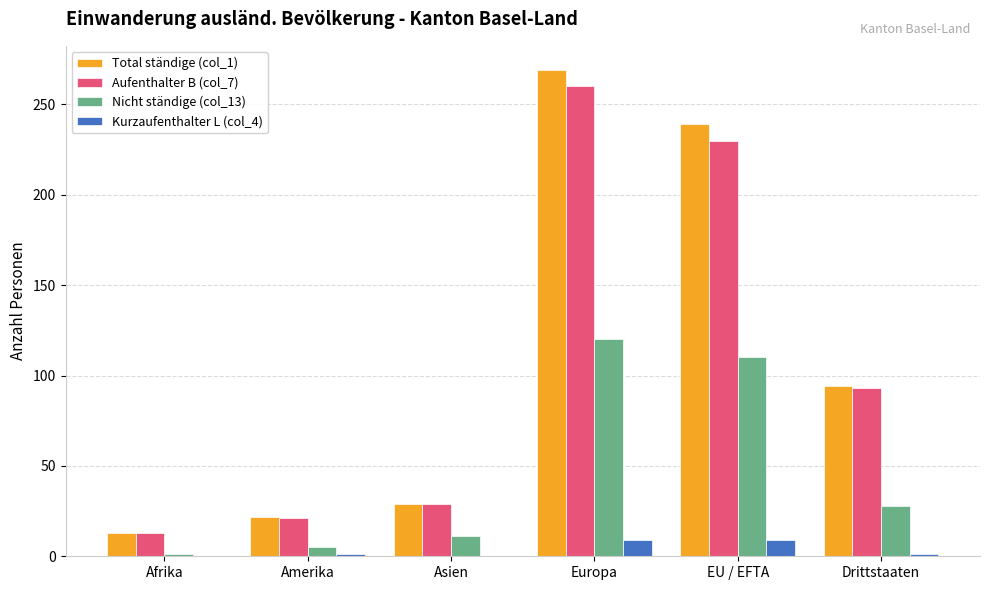

The value of Total ständige (col_1) at Amerika is 22. True or false?

True